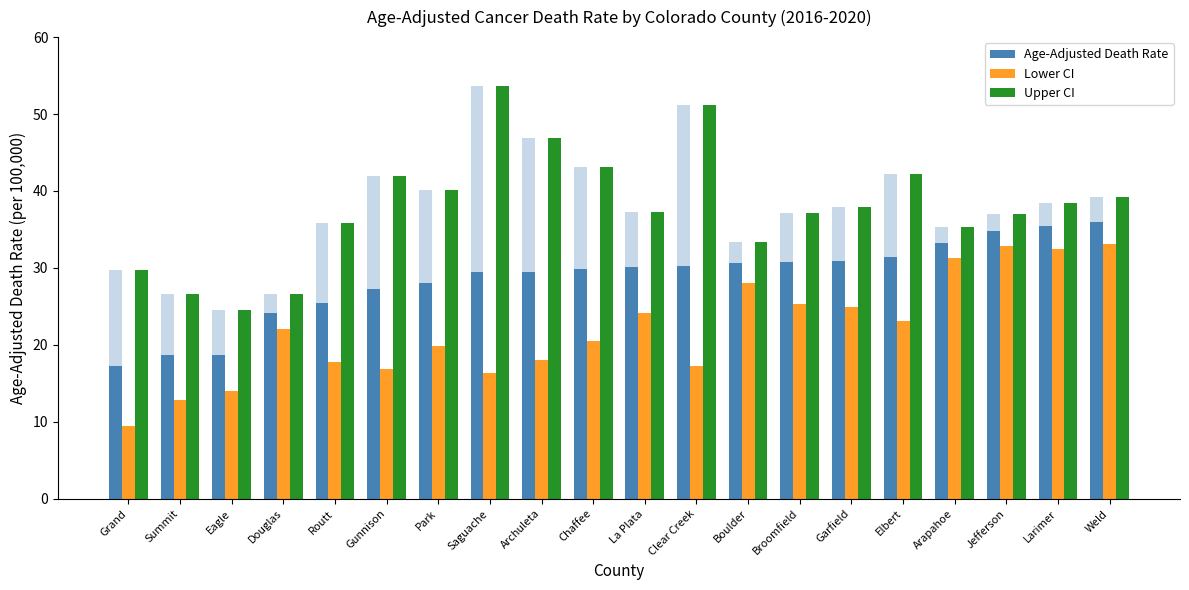

How many data points does each series have?

20